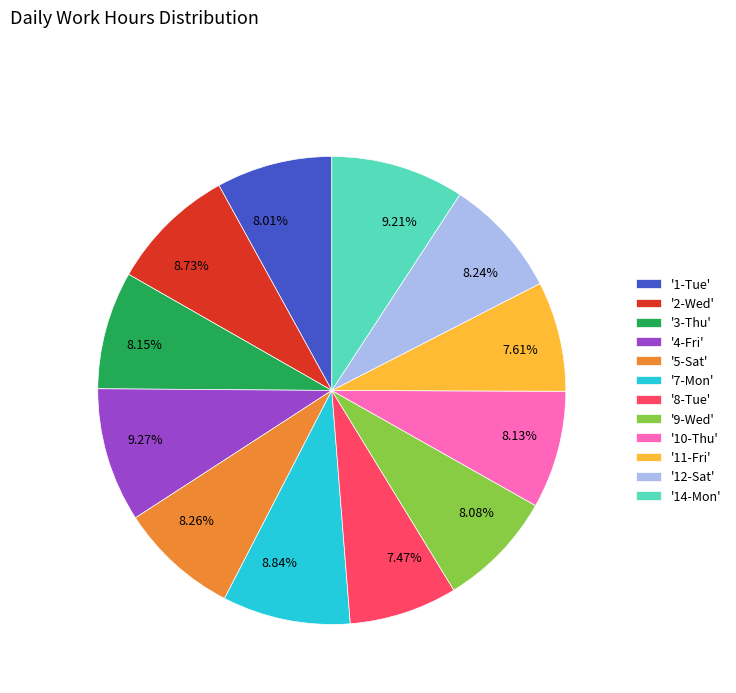

Which has a higher value, 8.84% or 7.61%?

8.84%